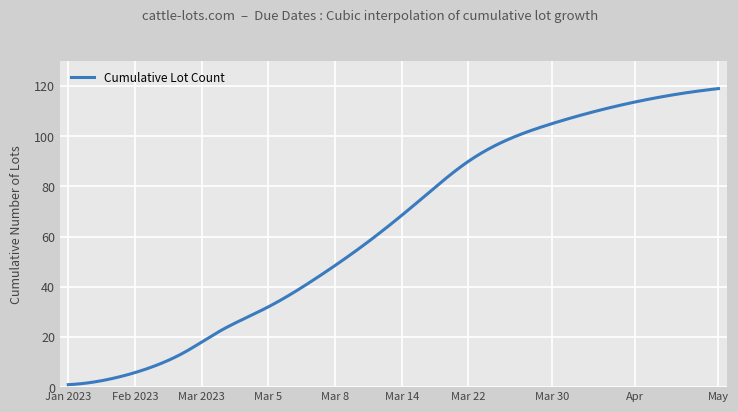

How many distinct data groups are displayed?

1